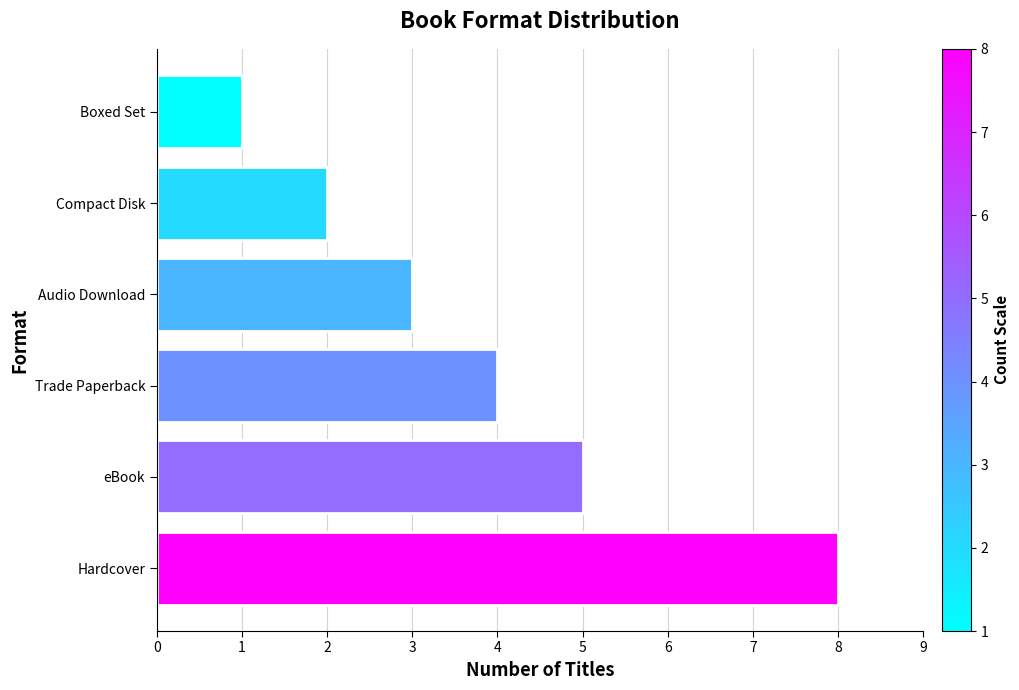

What is the ratio of the value at Compact Disk to the value at Trade Paperback?

0.5